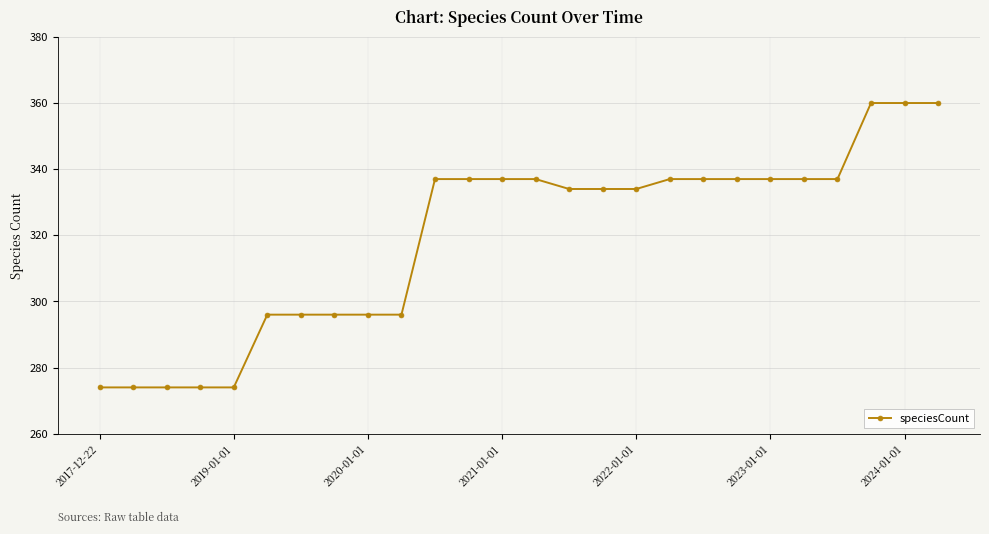

What is the greatest value displayed?

360